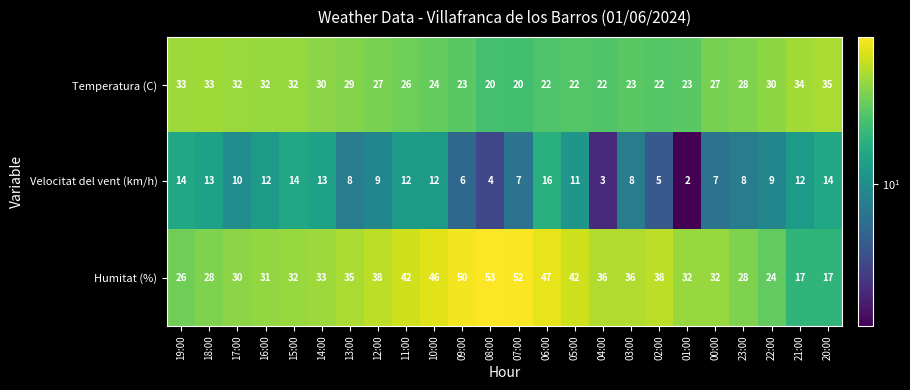

What is the difference between the maximum and minimum values in the Humitat (%) series?

36